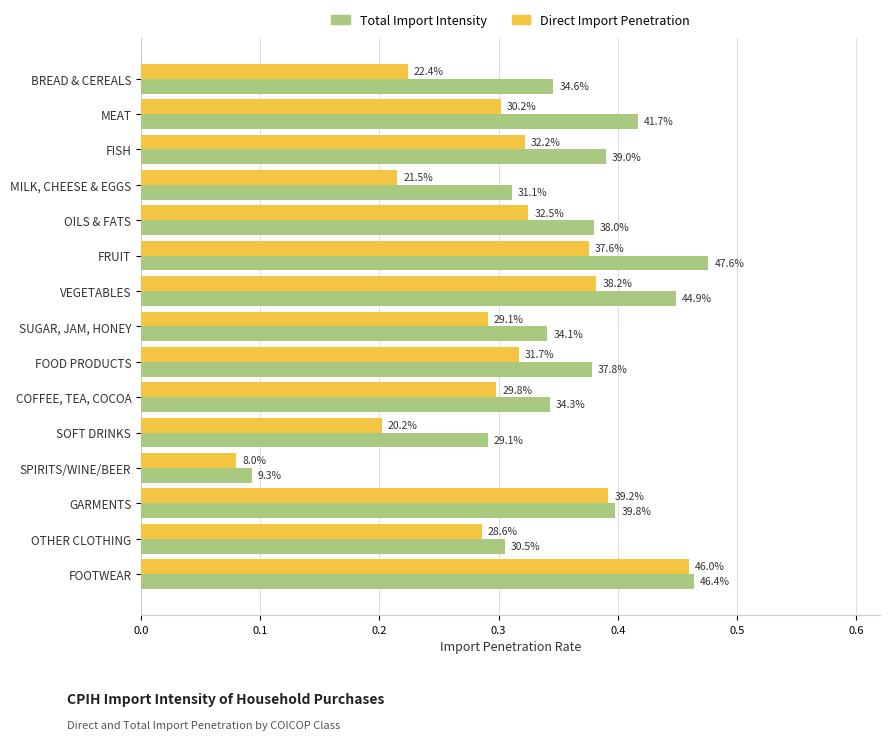

What are all the series names shown in the legend?

Total Import Intensity, Direct Import Penetration